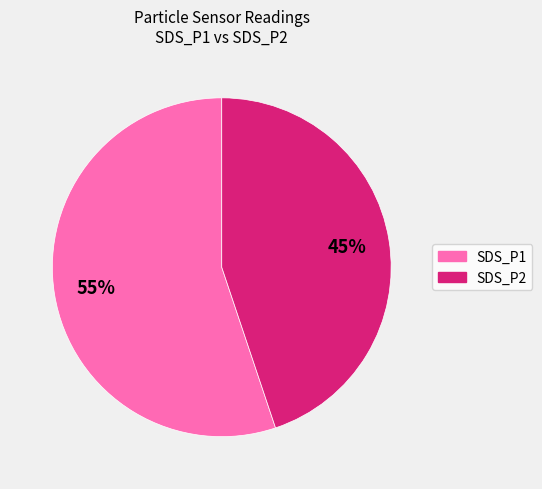

What is the ratio of the value at SDS_P1 to the value at SDS_P2?

1.2